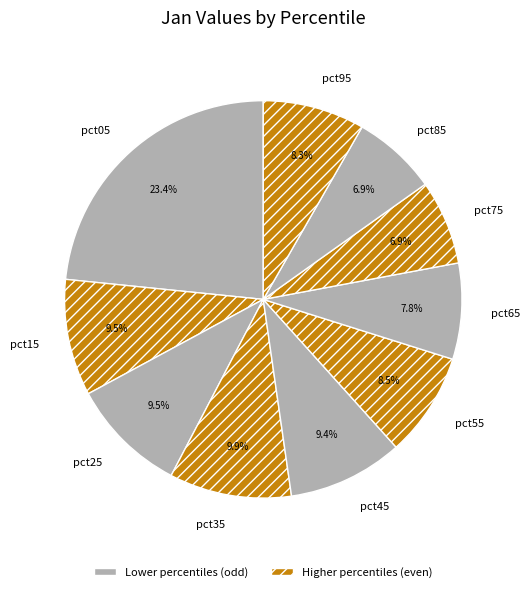

Does any single category account for the majority?

No